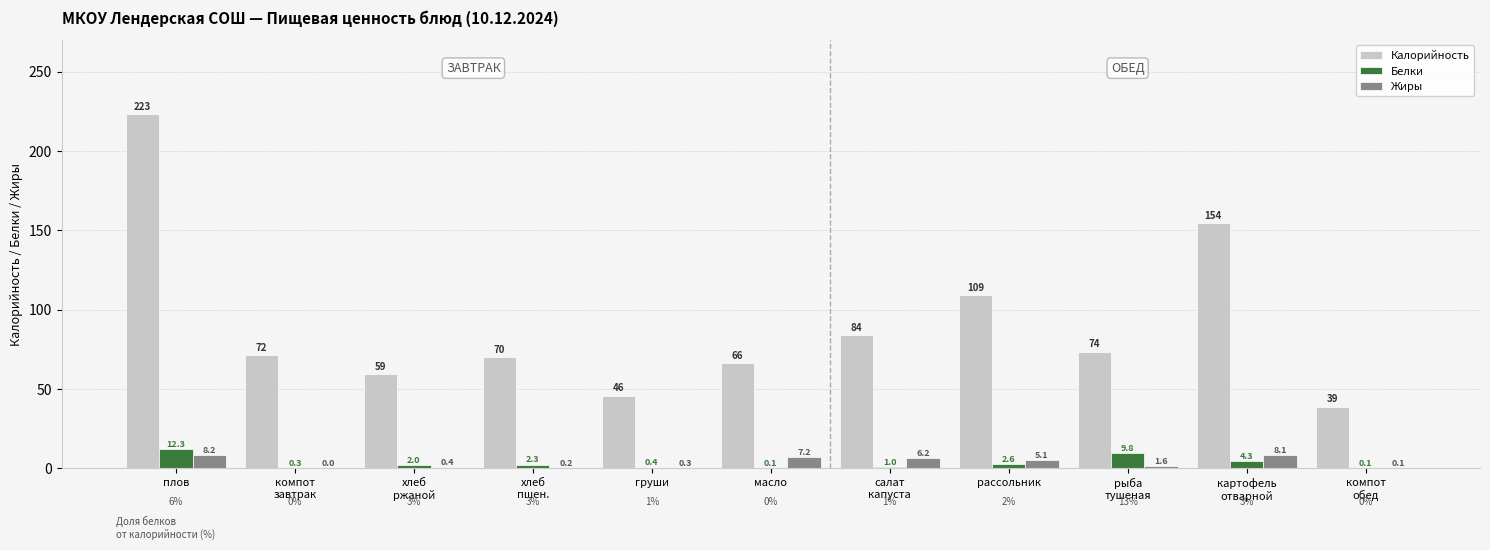

Where is Жиры nearest to the value 4?

рассольник